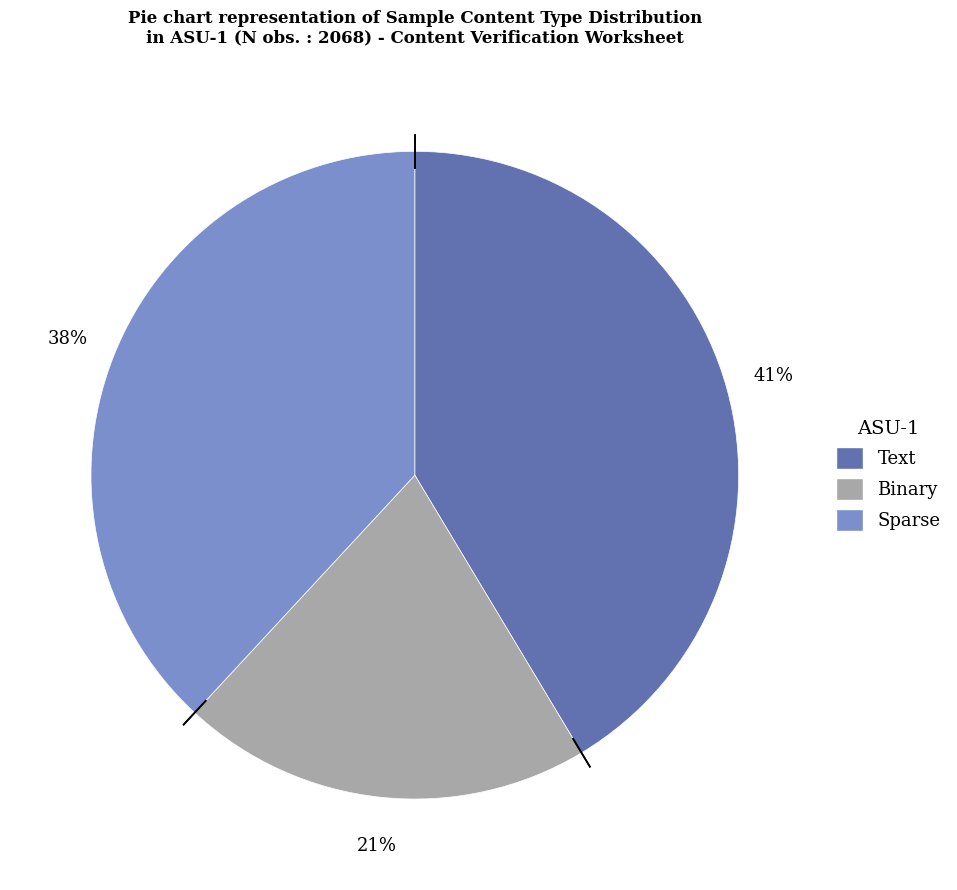

Does any single category account for the majority?

No